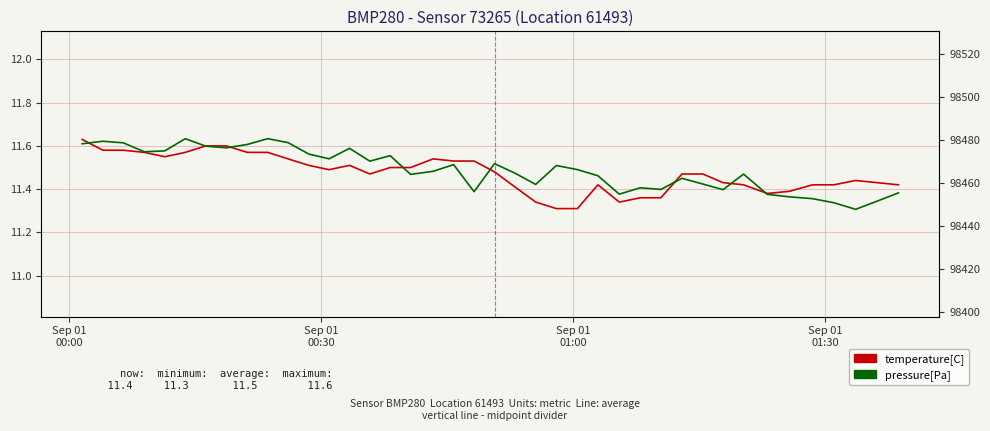

The pressure[Pa] series shows 147147.1 at 19. True or false?

False